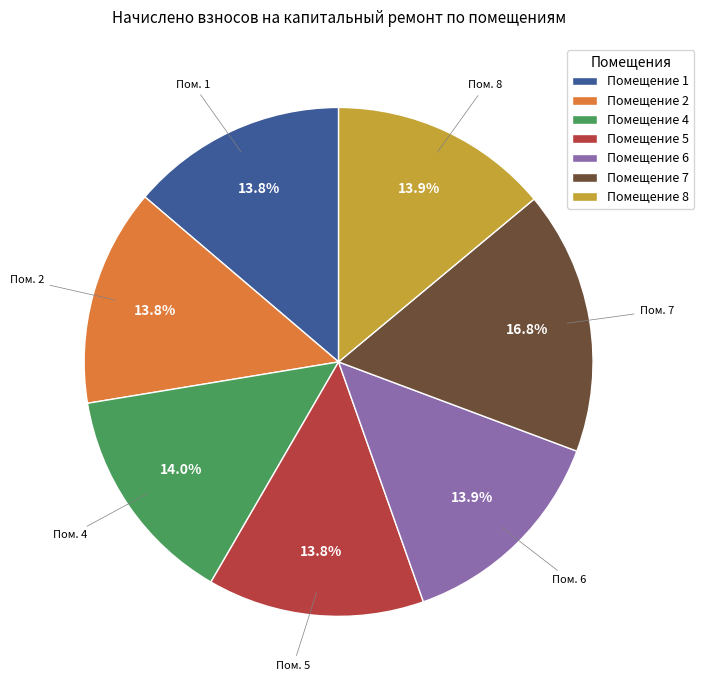

Approximately how many times larger is the value at Помещение 1 compared to Помещение 2?

1.0